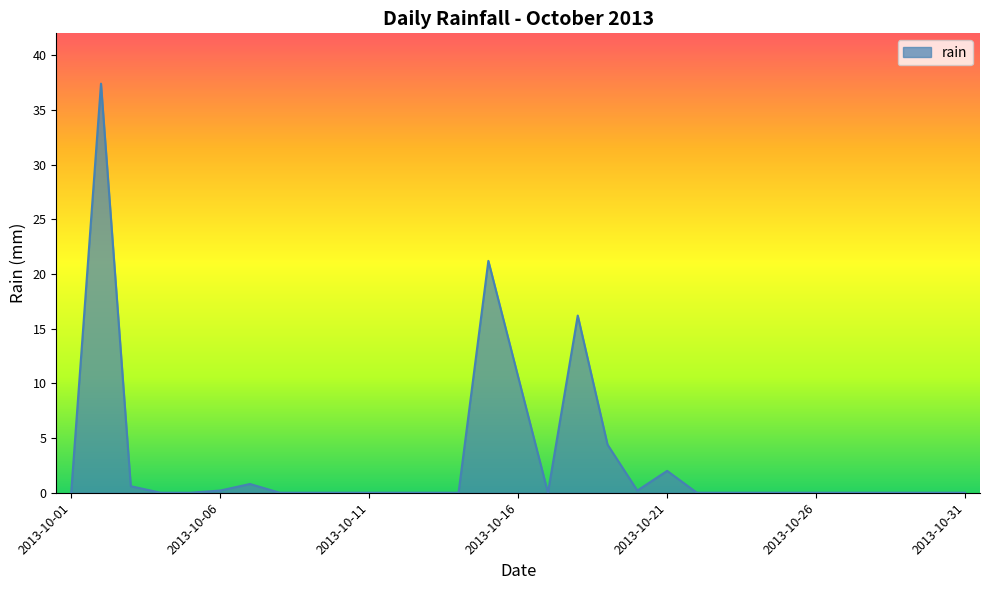

Reading right to left, list all the values displayed in this chart.

0.0	0.0	0.0	0.0	0.0	0.0	0.0	0.0	0.0	0.0	2.0	0.2	4.4	16.2	0.0	10.6	21.2	0.0	0.0	0.0	0.0	0.0	0.0	0.0	0.8	0.2	0.0	0.0	0.6	37.4	0.0